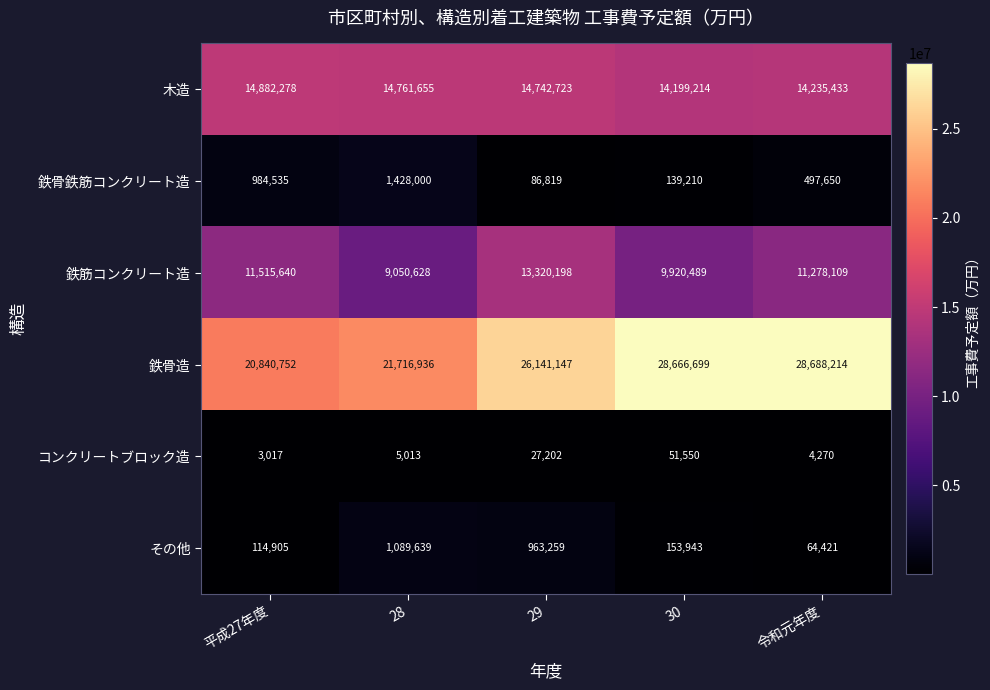

True or false: コンクリートブロック造 has a value of 5013 at 28.

True